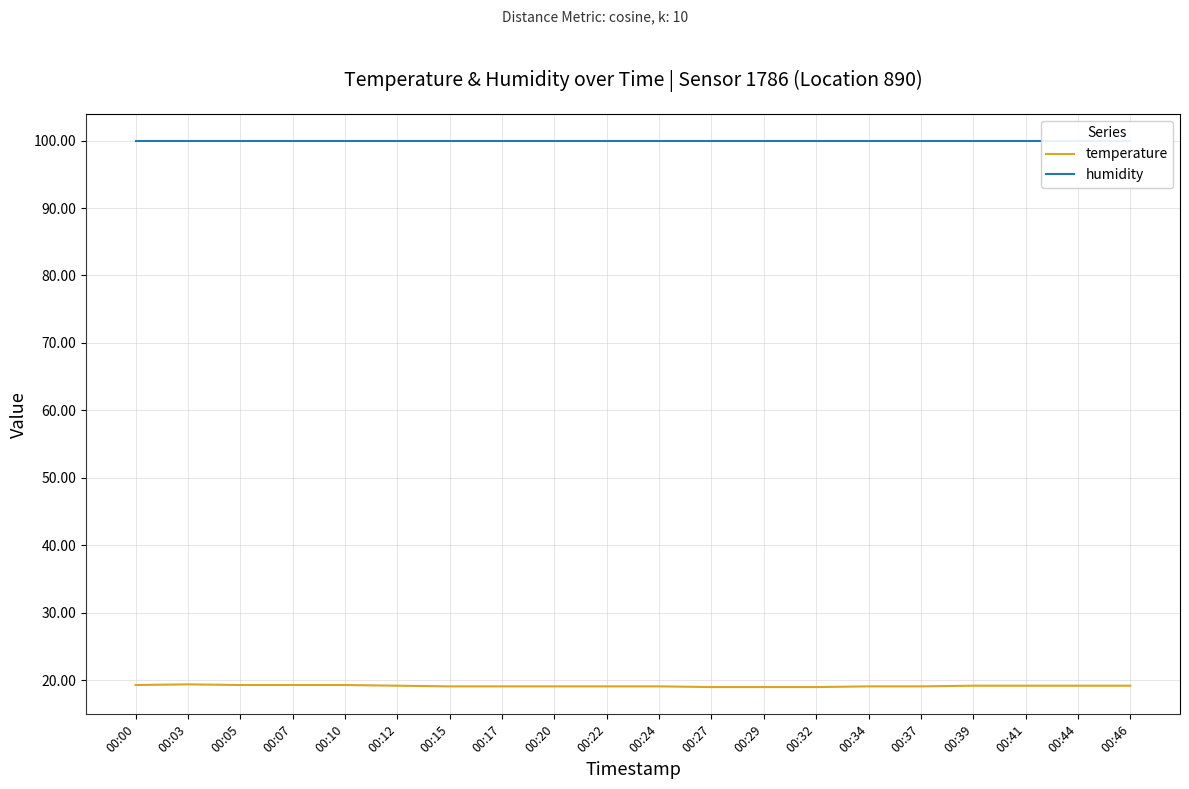

Read the humidity value at 00:44.

99.9